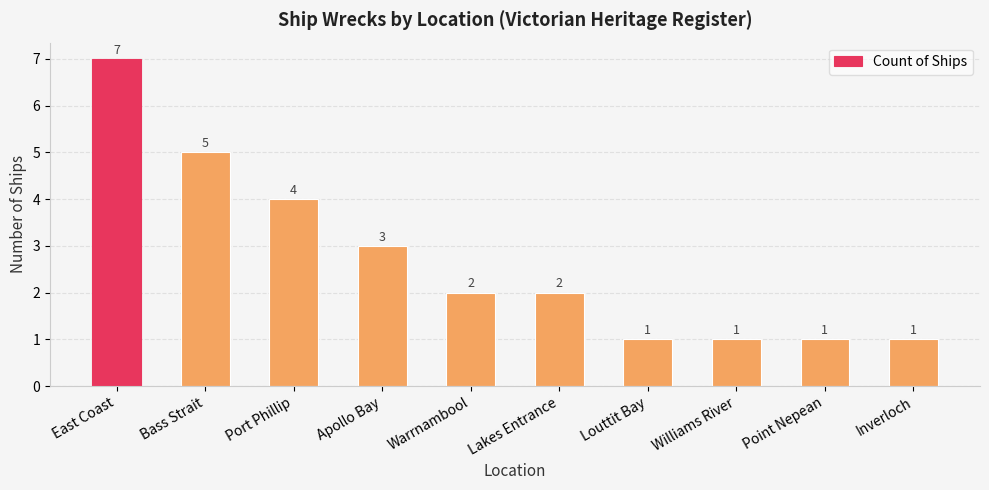

What is the maximum value shown in the chart?

7